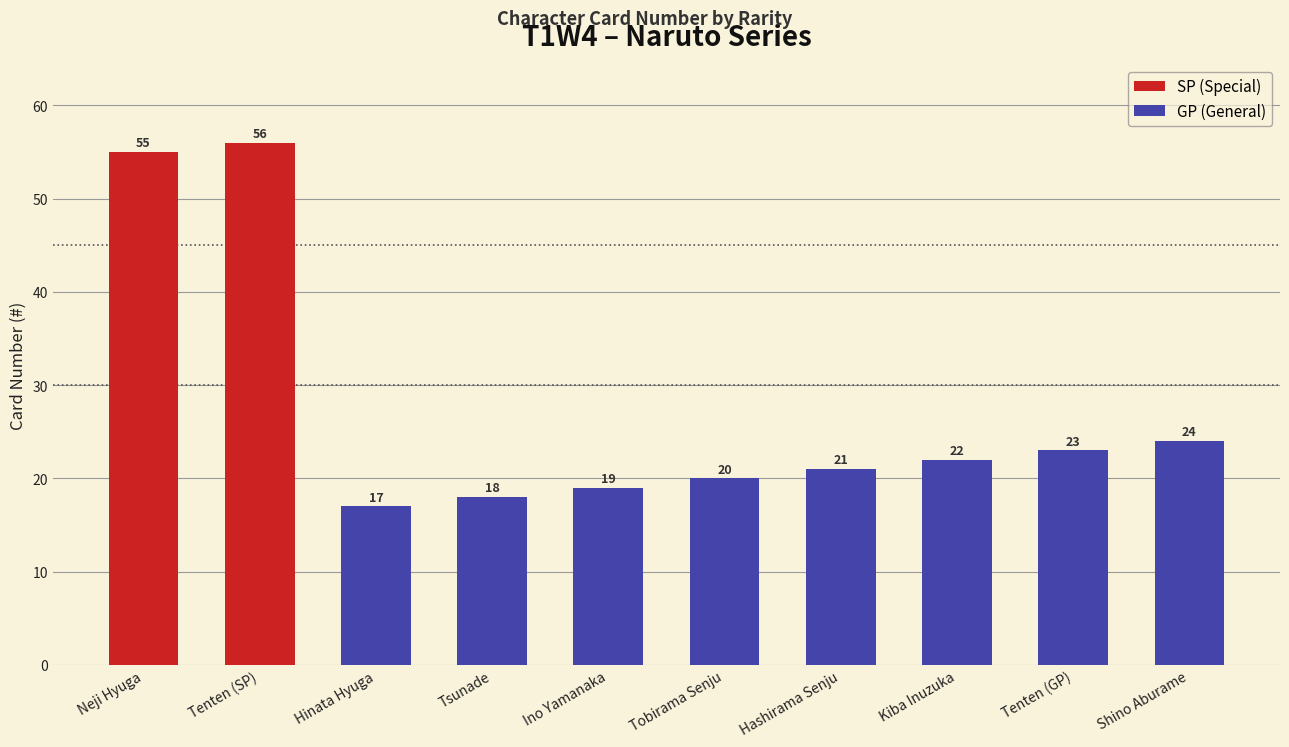

List the labels in order of value, largest first.

Tenten (SP), Neji Hyuga, Shino Aburame, Tenten (GP), Kiba Inuzuka, Hashirama Senju, Tobirama Senju, Ino Yamanaka, Tsunade, Hinata Hyuga